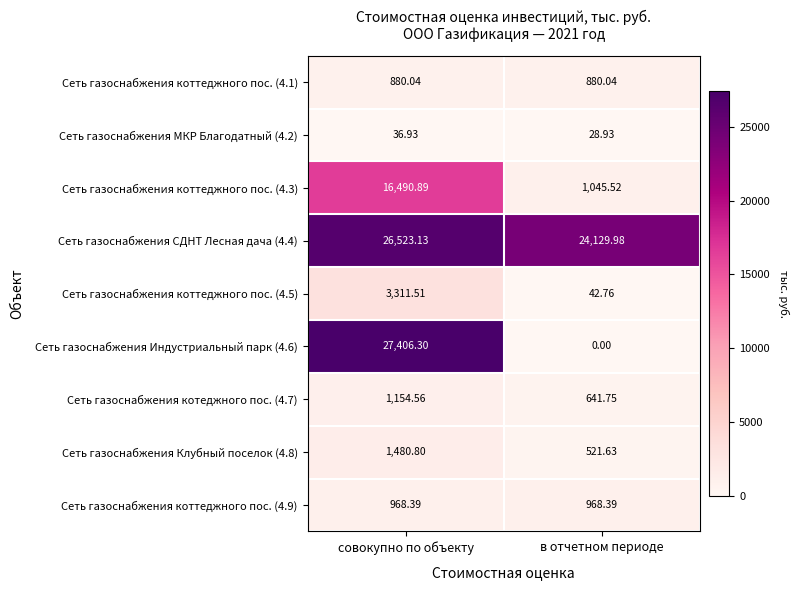

List the labels in order of Сеть газоснабжения коттеджного пос. (4.3) value, largest first.

совокупно по объекту, в отчетном периоде